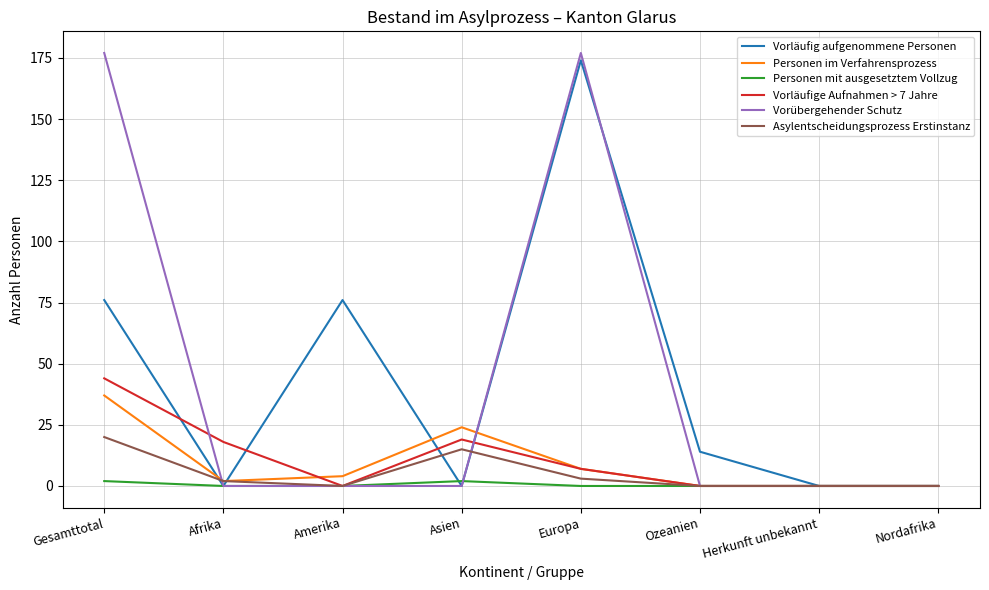

What is the difference between the second highest and minimum values in the Vorläufig aufgenommene Personen series?

76